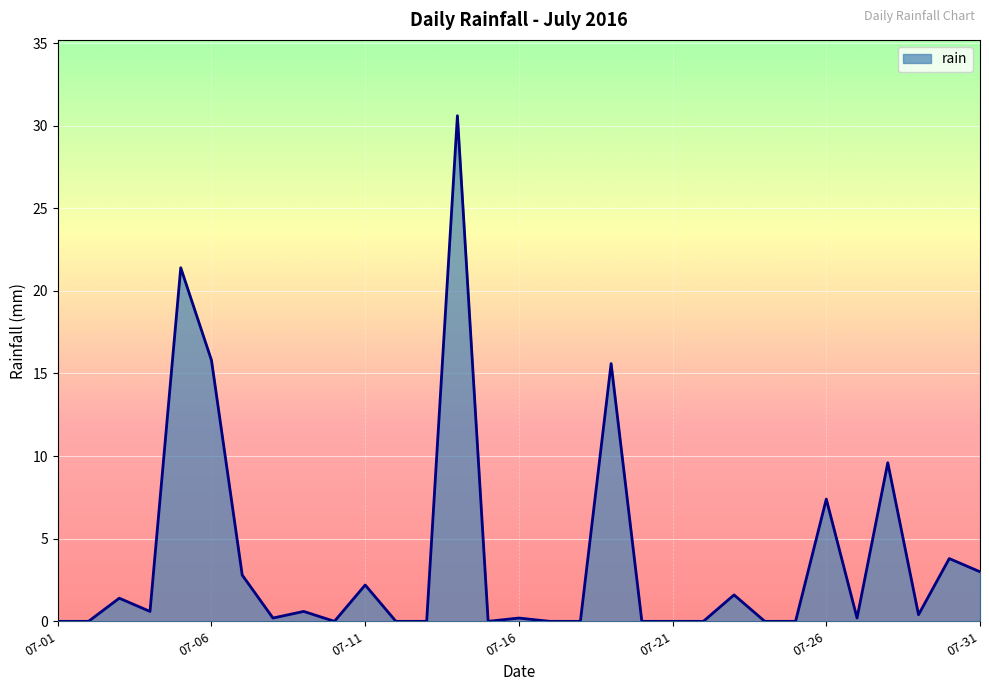

What is the maximum value shown in the chart?

30.6